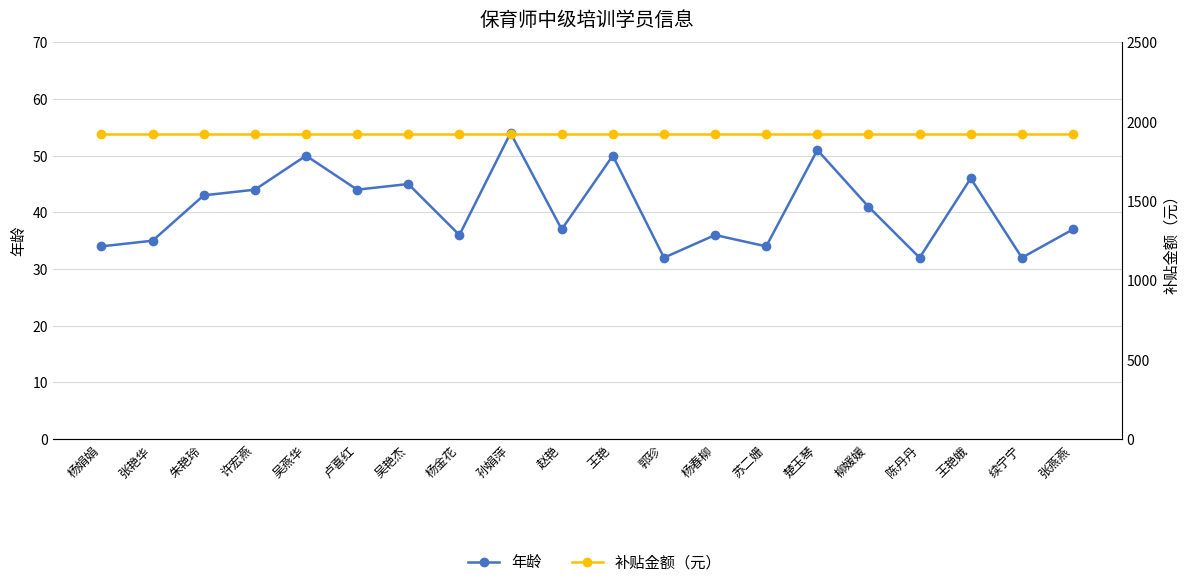

What are all the series names shown in the legend?

年龄, 补贴金额（元）